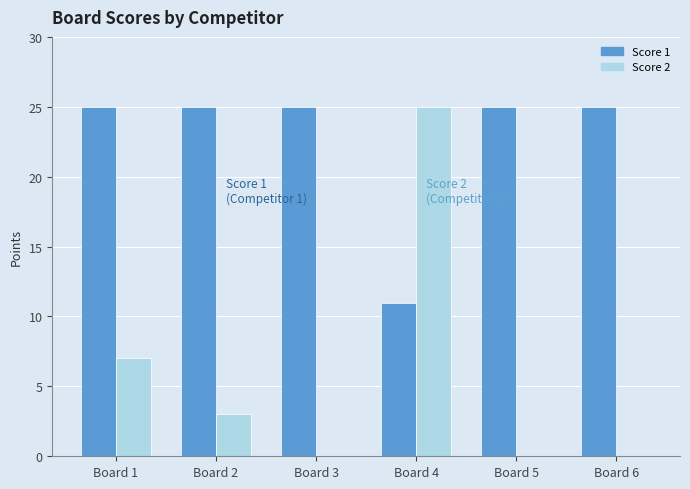

Reading left to right, extract all data points from this chart.

Score 1: Board 1=25	Board 2=25	Board 3=25	Board 4=11	Board 5=25	Board 6=25
Score 2: Board 1=7	Board 2=3	Board 3=0	Board 4=25	Board 5=0	Board 6=0